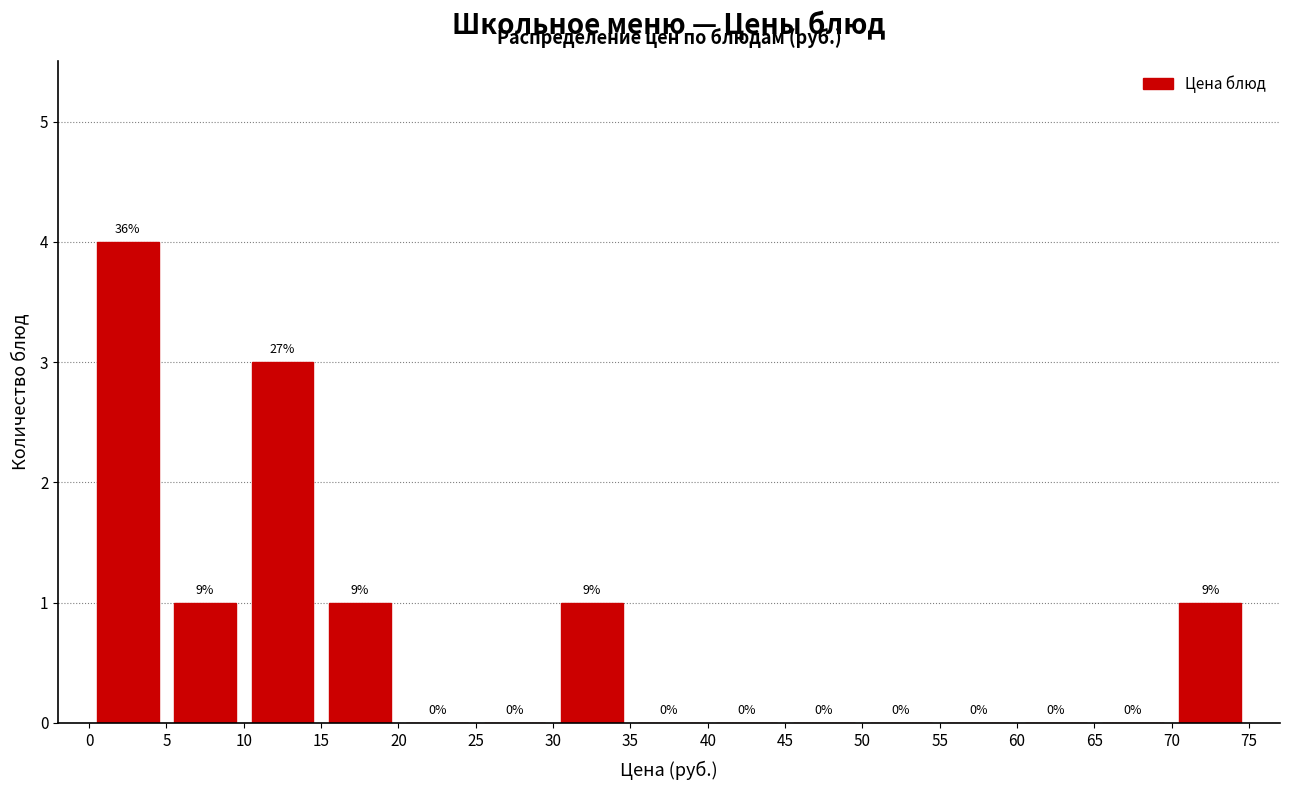

Which range on the x-axis has the tallest bar?

0 to 5